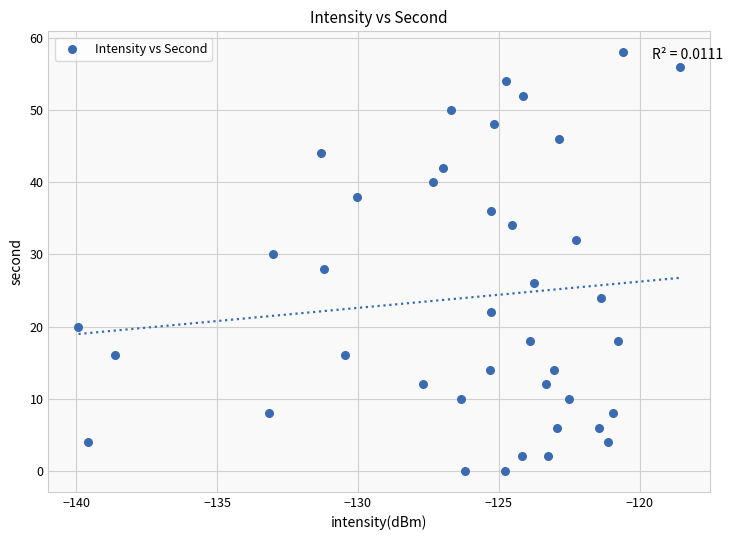

What is the range of Y values (max minus min)?

58